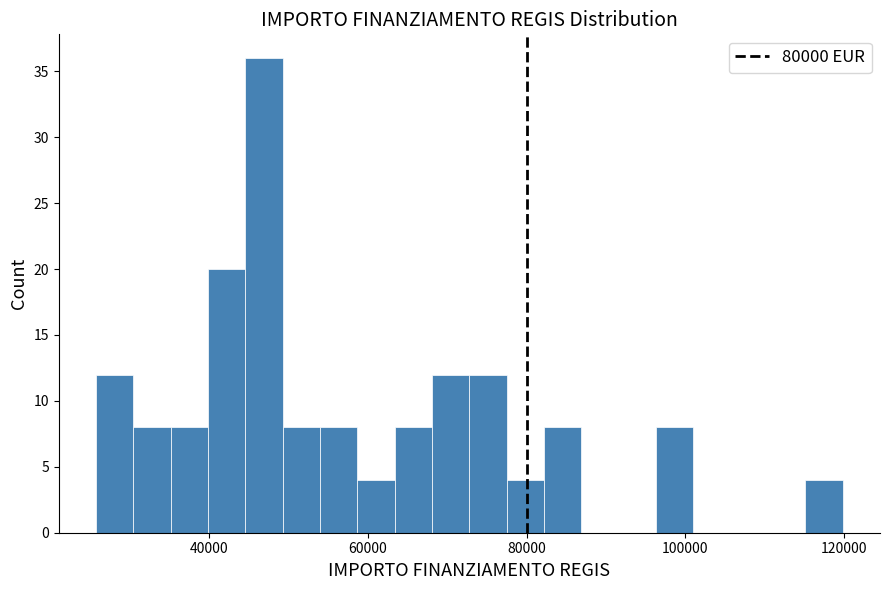

Around what value on the x-axis is the tallest bar? Give the approximate position of its centre, as read against the axis.

46000